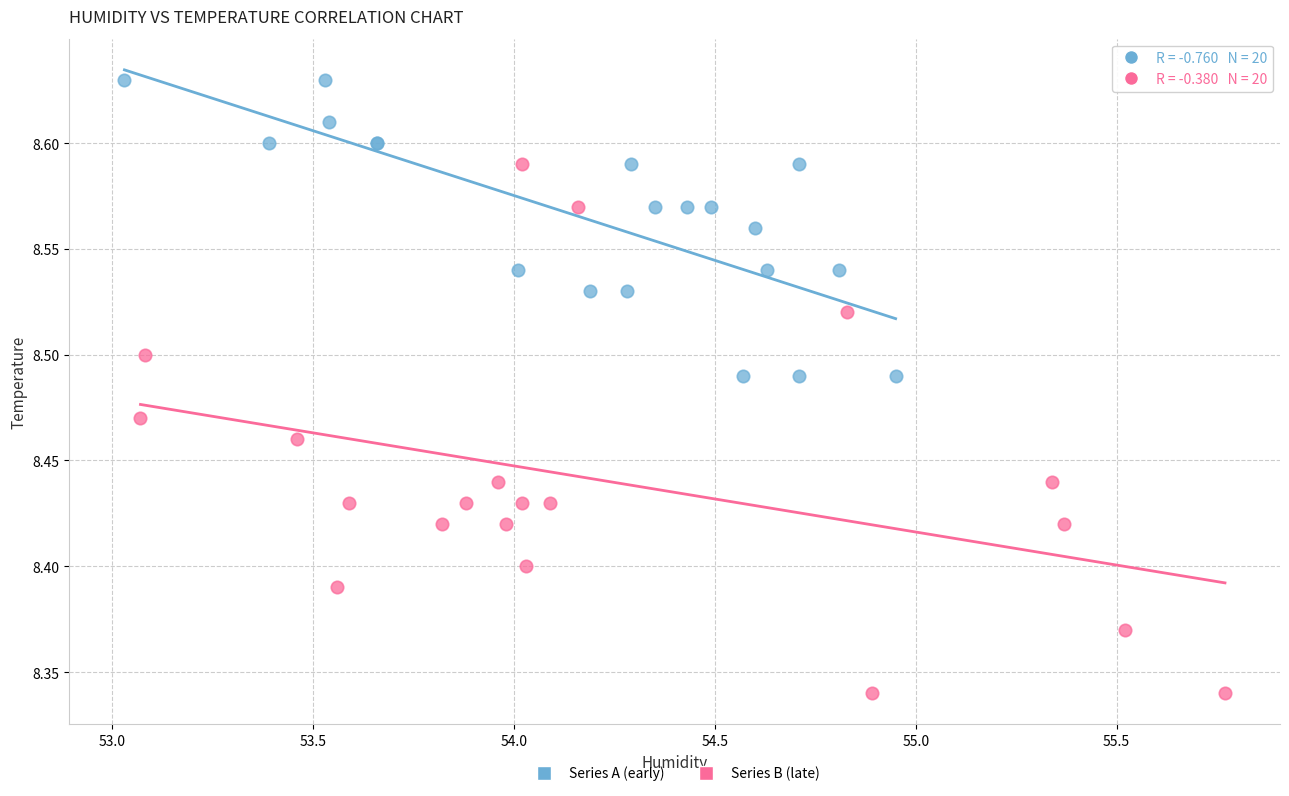

Which series reaches the minimum Y coordinate?

Series B (late)